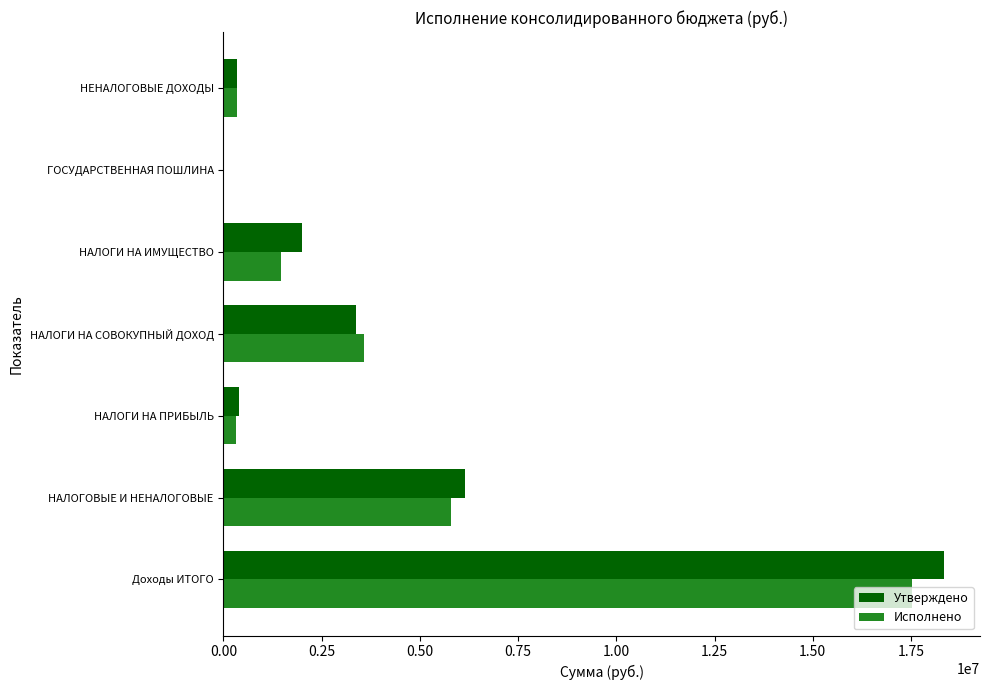

How many data points in Исполнено are above 1462277?

4